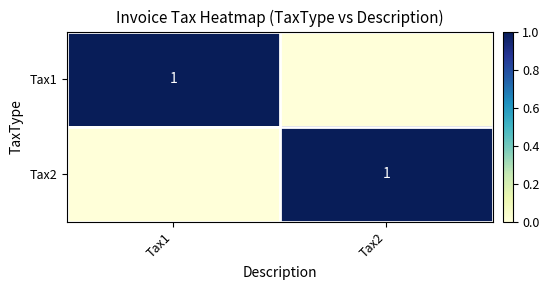

What is the highest value of the Tax2 series?

1